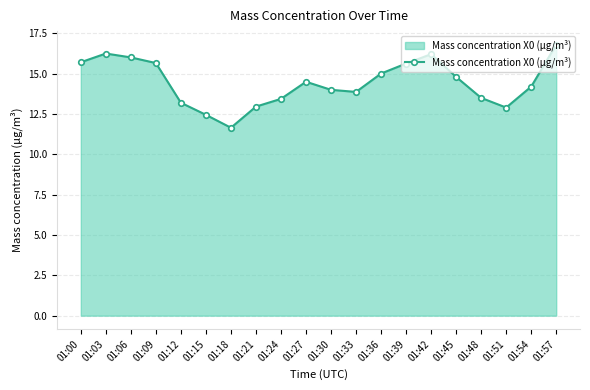

What is the sum of the values at 01:09 and 01:54?

29.9